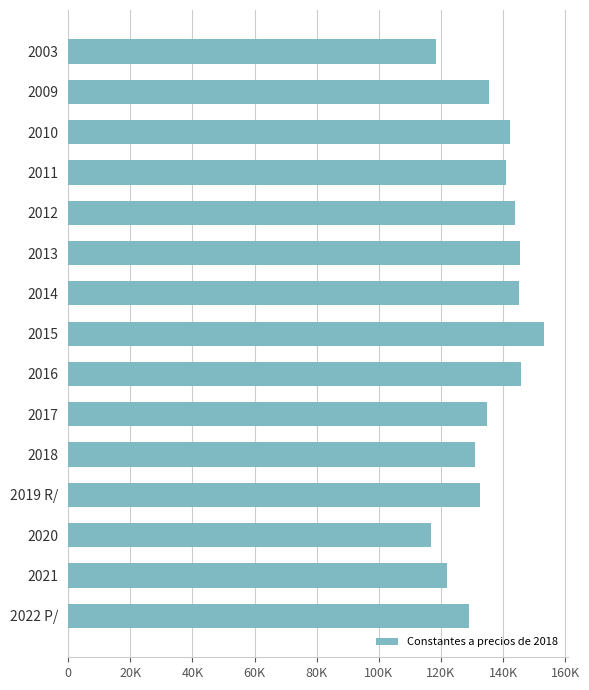

Does the chart contain any negative values?

No